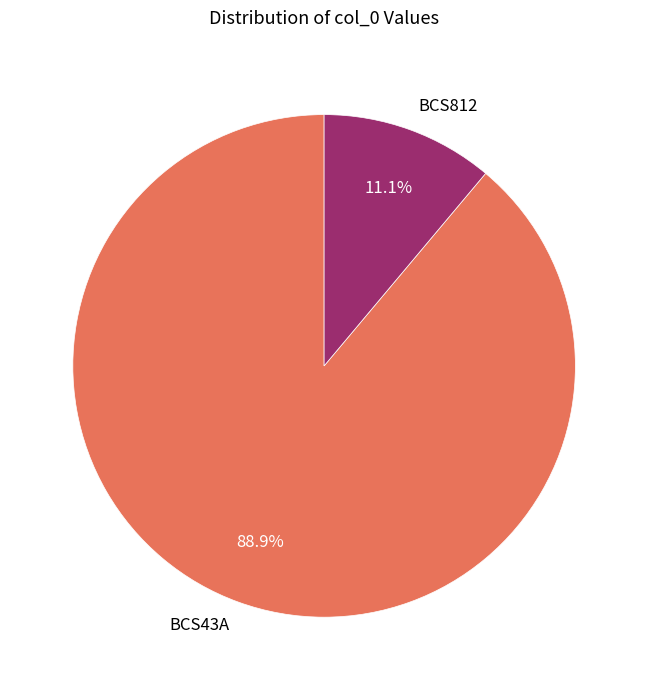

The BCS812 slice represents 1% of the pie. True or false?

False